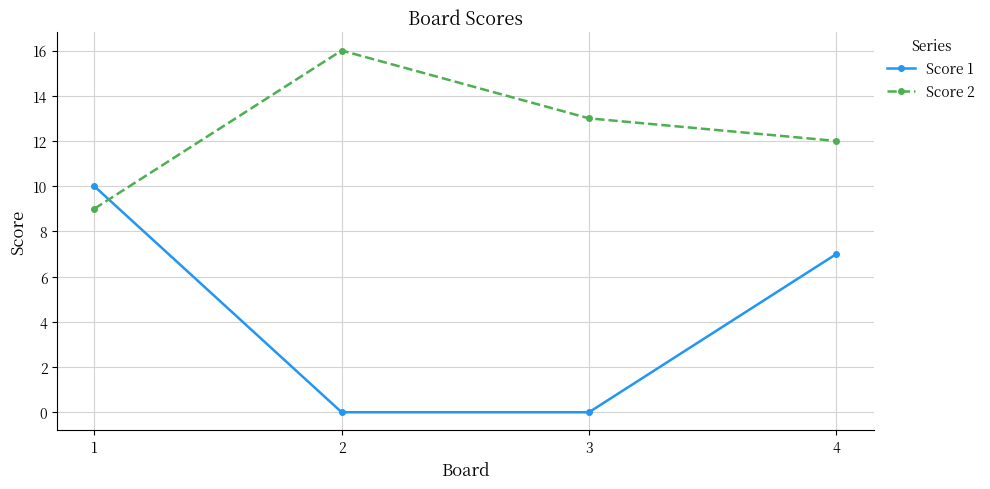

Reading left to right, what are all the values shown in this chart?

Score 1: 10	0	0	7
Score 2: 9	16	13	12